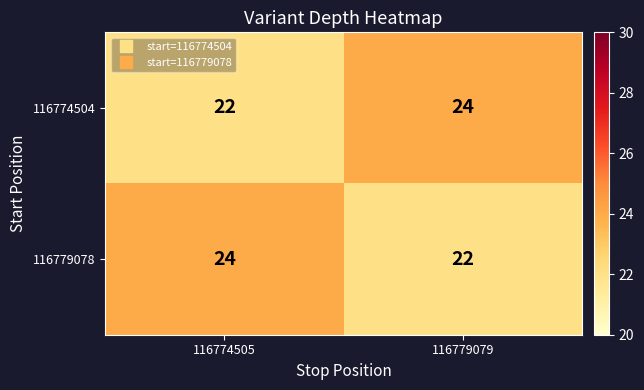

What is the sum of all 116779078 values?

46